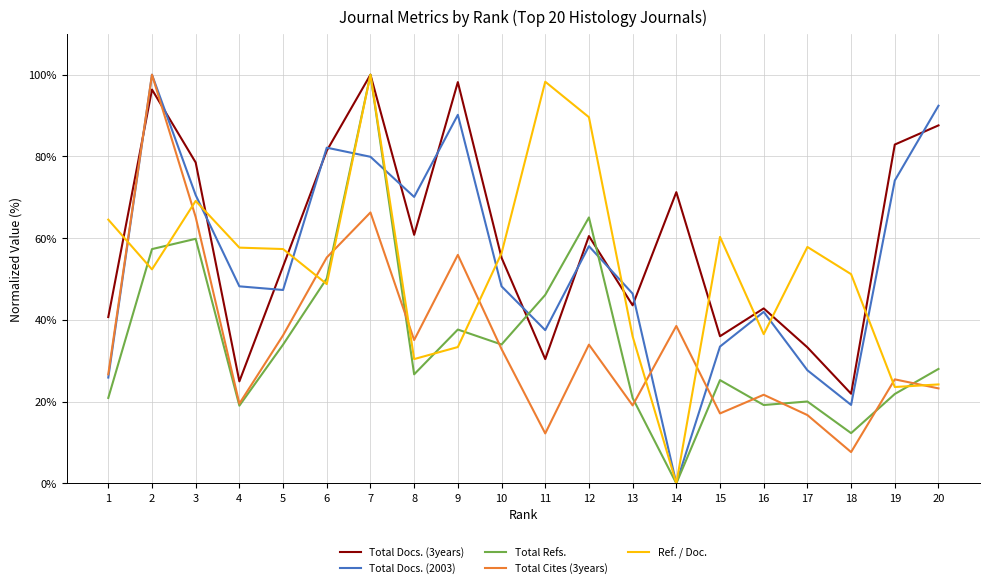

Which series ends up on top after the final intersection of Ref. / Doc. and Total Docs. (2003)?

Total Docs. (2003)